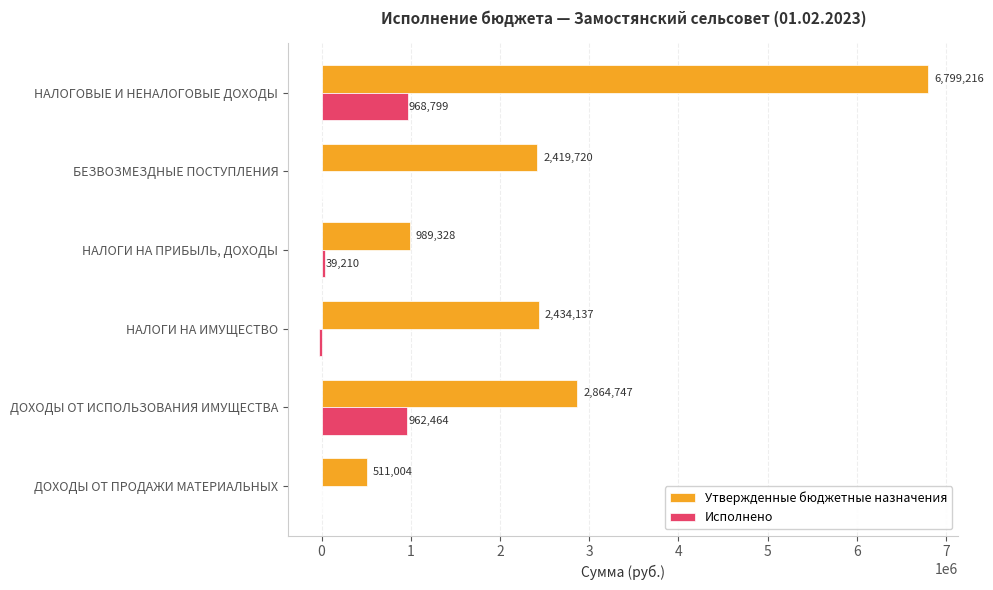

Which label corresponds to the largest value in the chart?

НАЛОГОВЫЕ И НЕНАЛОГОВЫЕ ДОХОДЫ